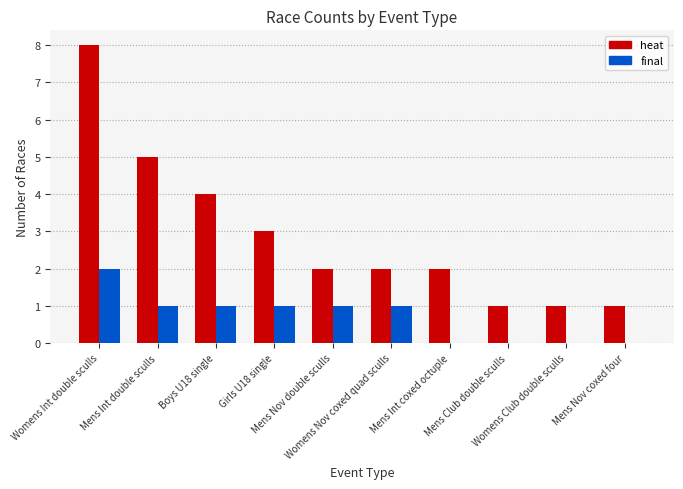

How many distinct data groups are displayed?

2